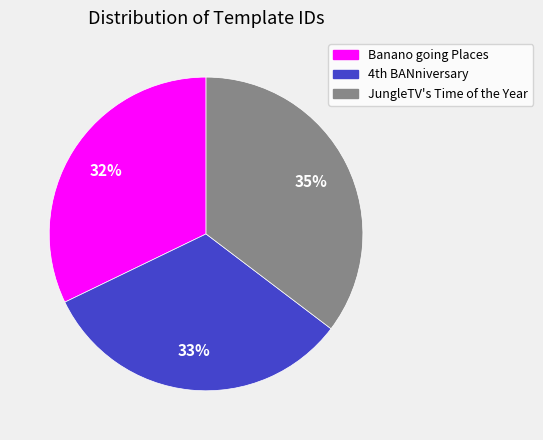

Is there a majority slice in this chart?

No